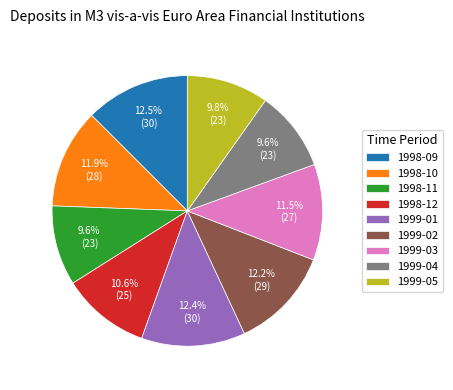

Combined, do 1998-10 and 1999-05 account for over 50%?

No